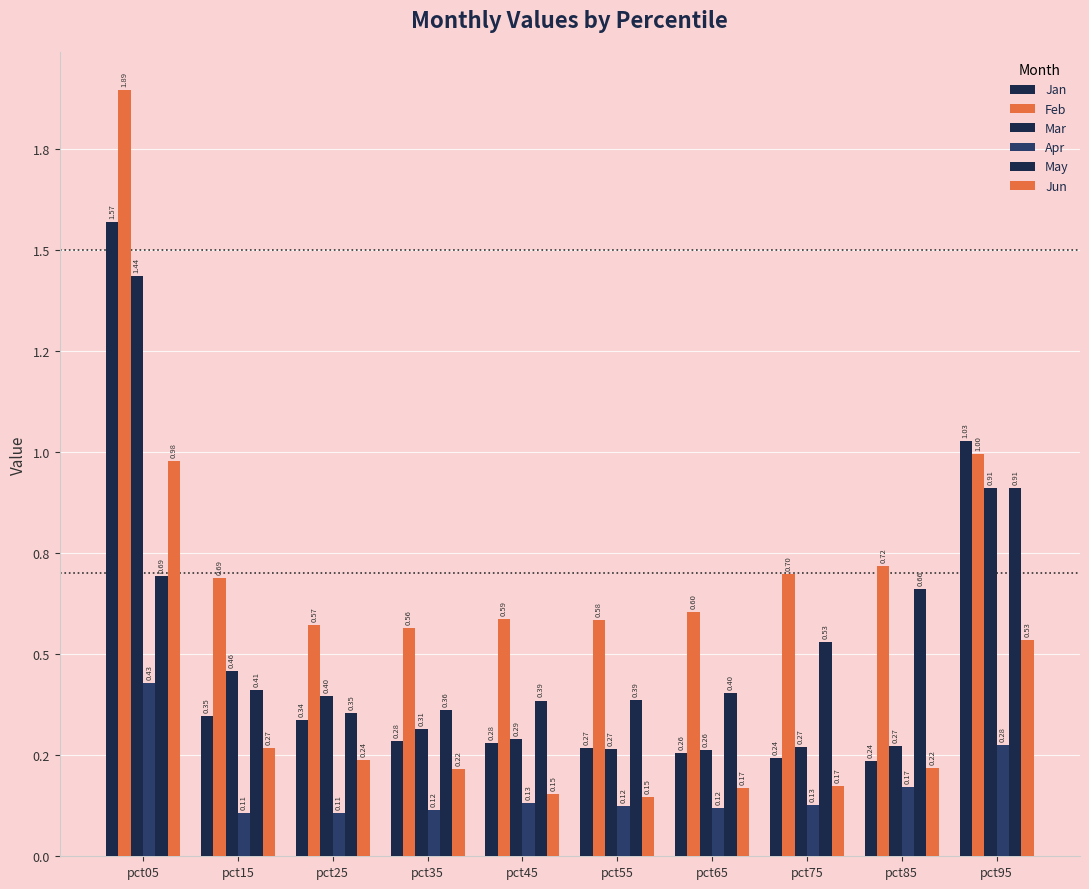

What is the difference between the Feb values at pct75 and pct95?

0.3